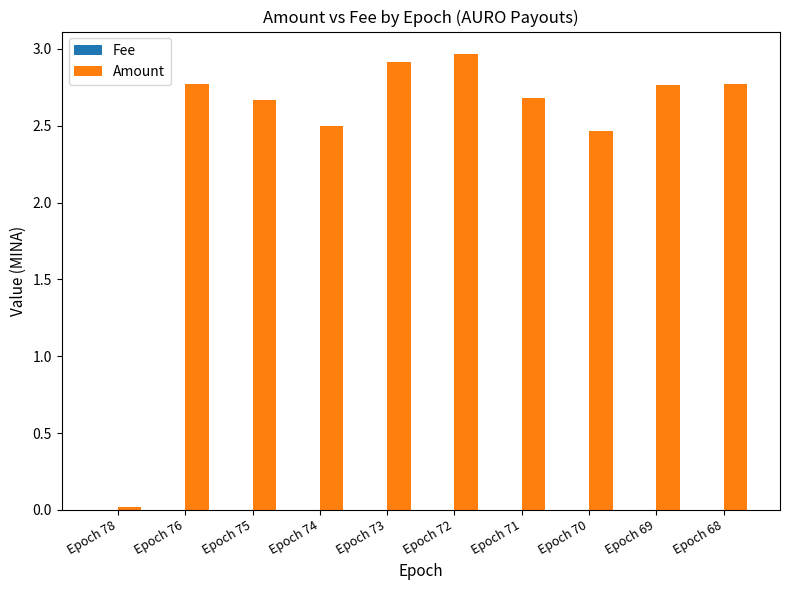

What is the sum of all Amount values?

24.5